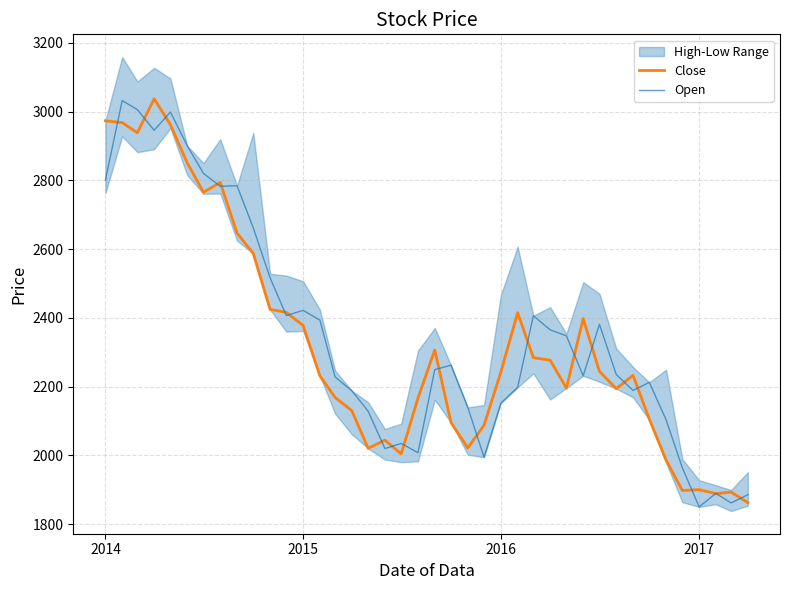

Is it true that Open equals 464.7 at 2017?

False